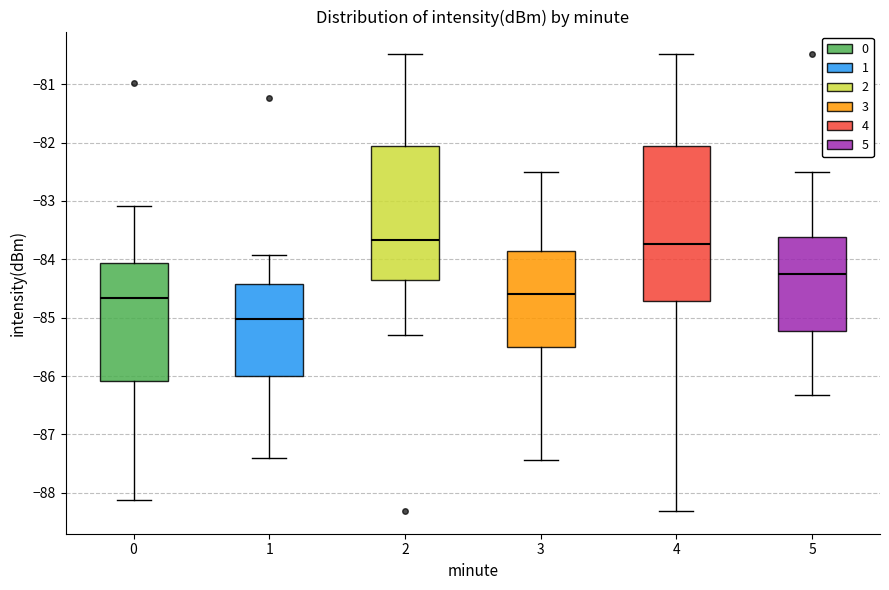

Which box has the lowest median line?

1